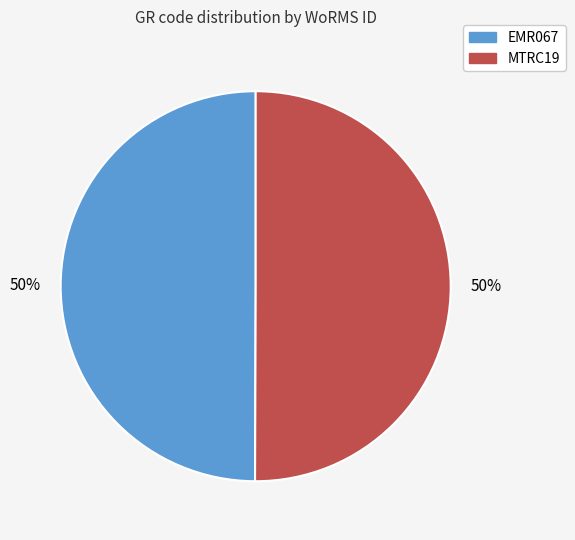

To the nearest percent, what is the average slice percentage?

50%